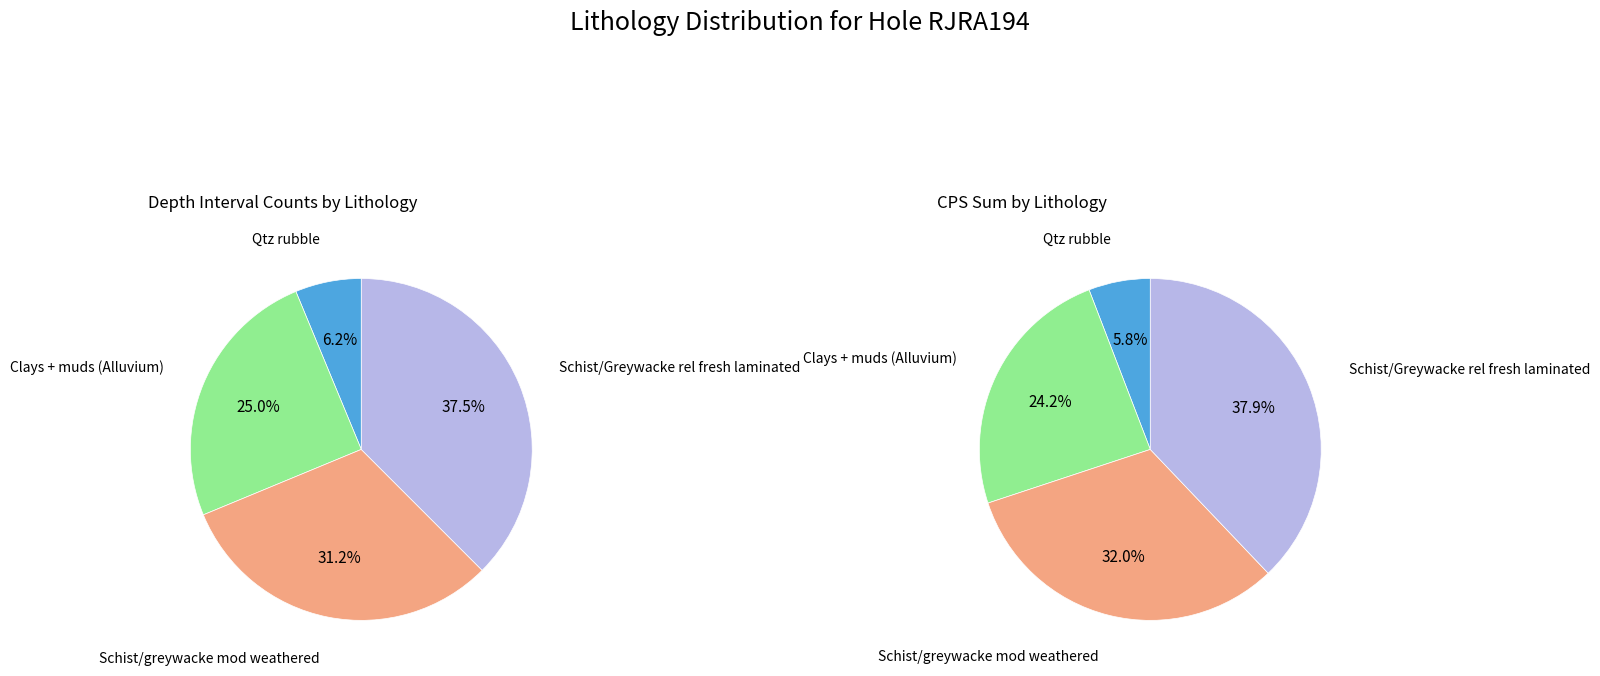

Which has a higher value, Schist/greywacke mod weathered or Clays + muds (Alluvium)?

Schist/greywacke mod weathered